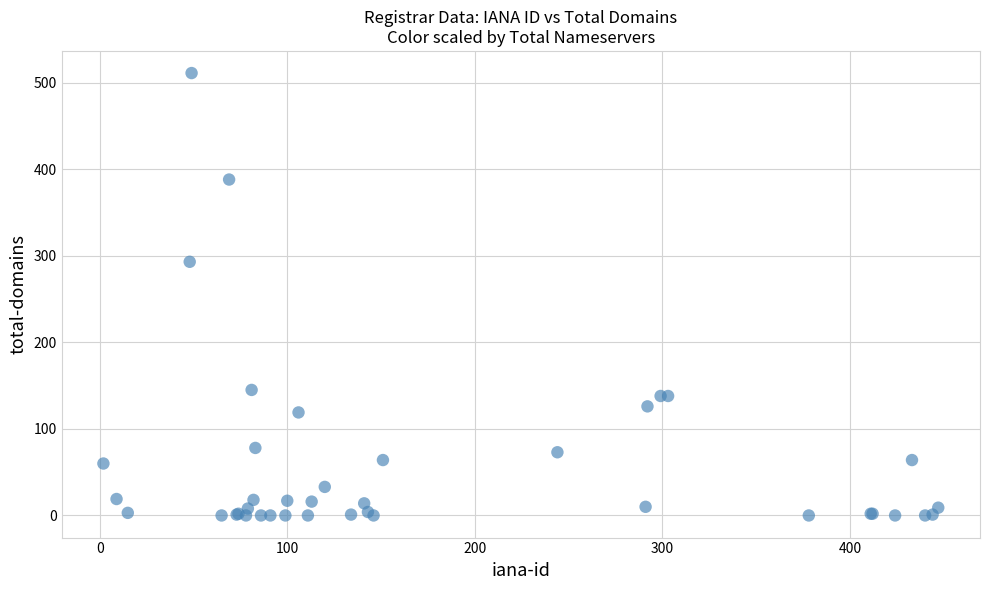

What Y value in the scatter plot is closest to 255?

293